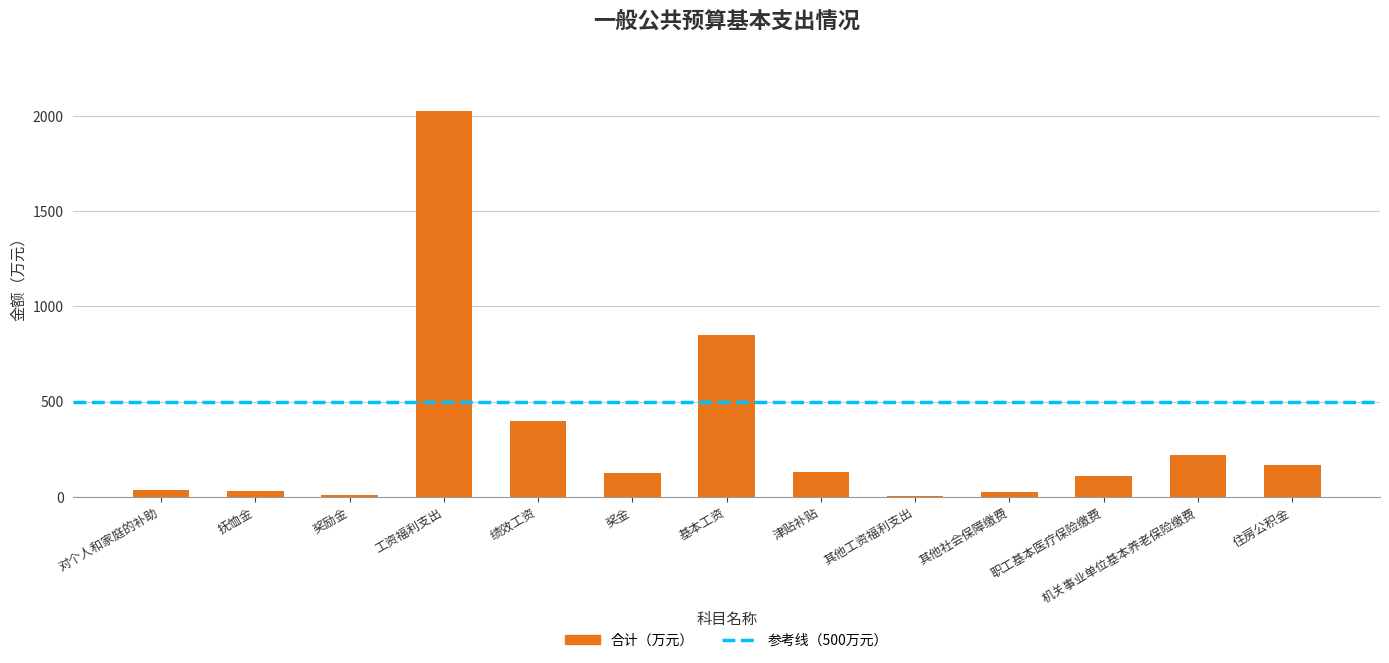

What value does the data have at 奖金?

122.4